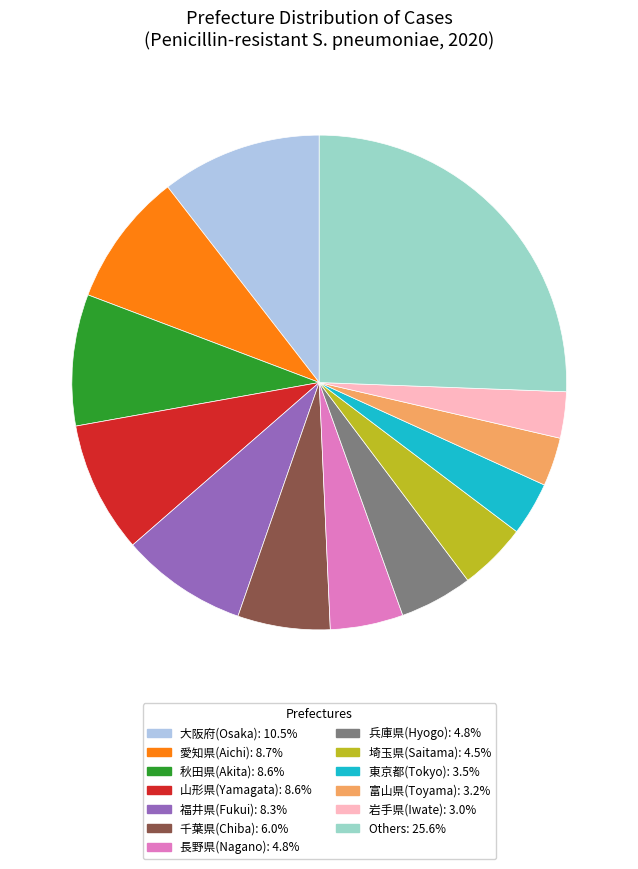

Does 秋田県(Akita): 8.6% represent more than half of the total?

No